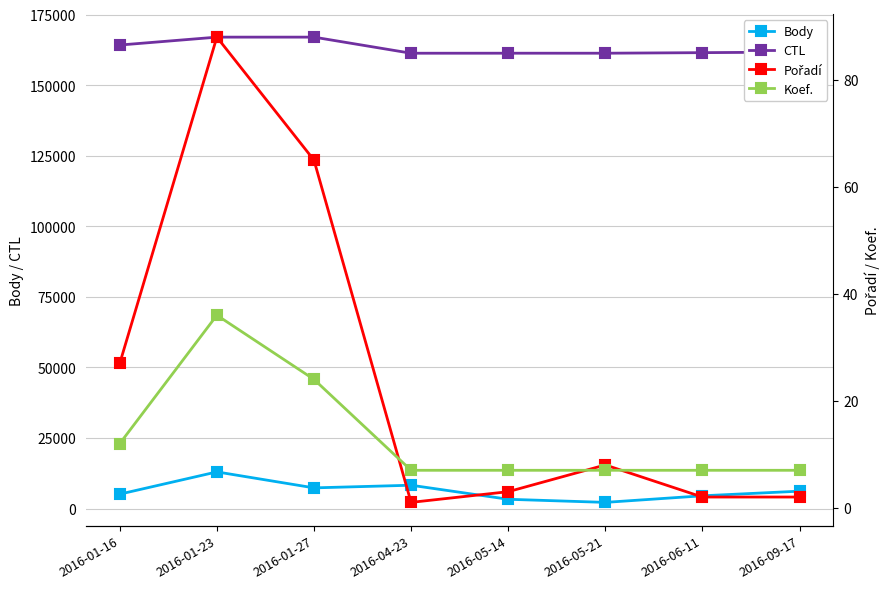

How many interior local peaks does the Body series have?

2